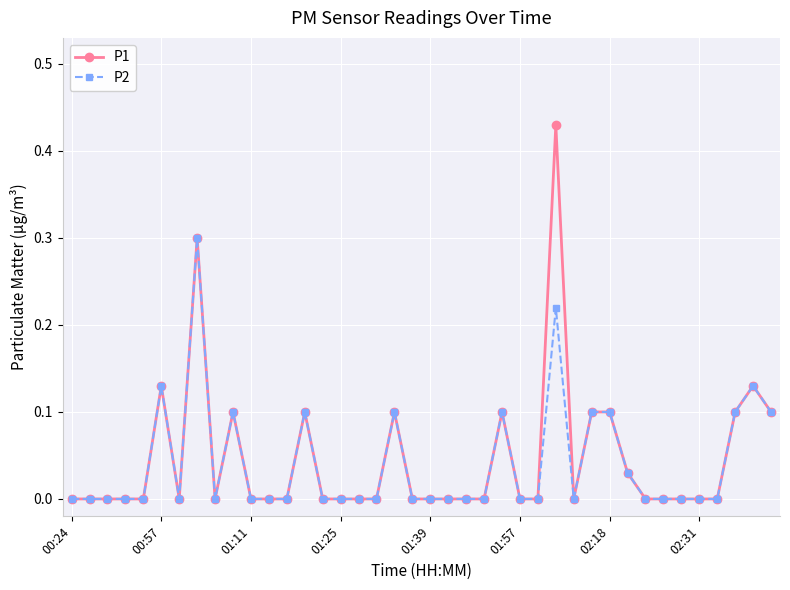

What is the maximum value for P2?

0.3